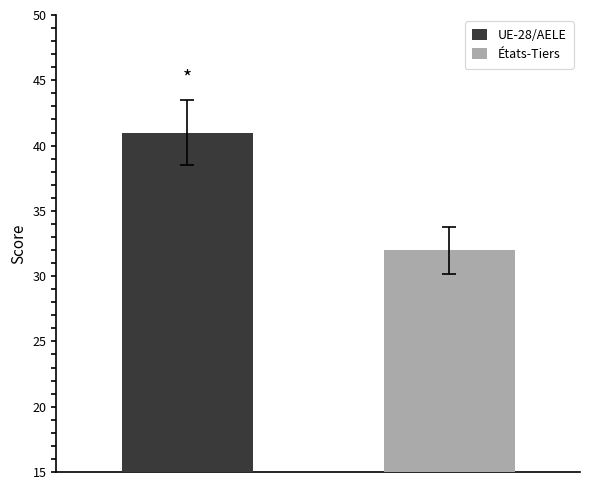

Rank the series by their average value, from lowest to highest.

États-Tiers, UE-28/AELE